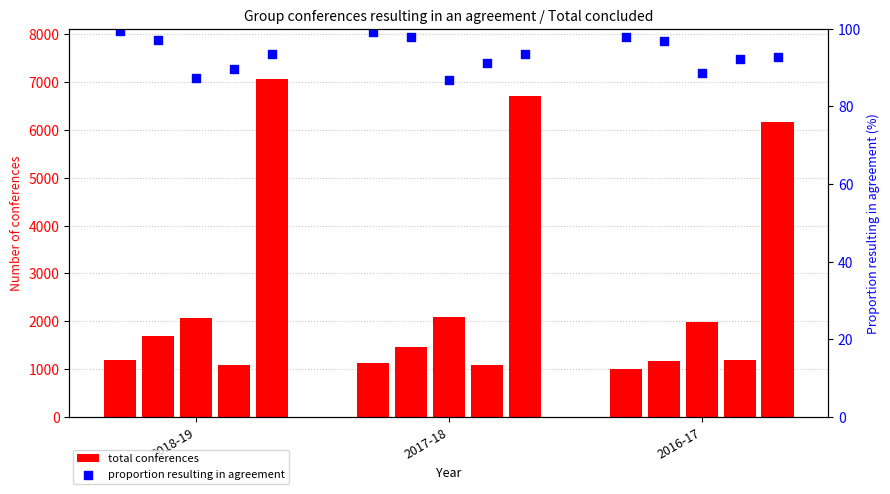

What is the ratio of the value at 2017-18 to the value at 2018-19?

1.0